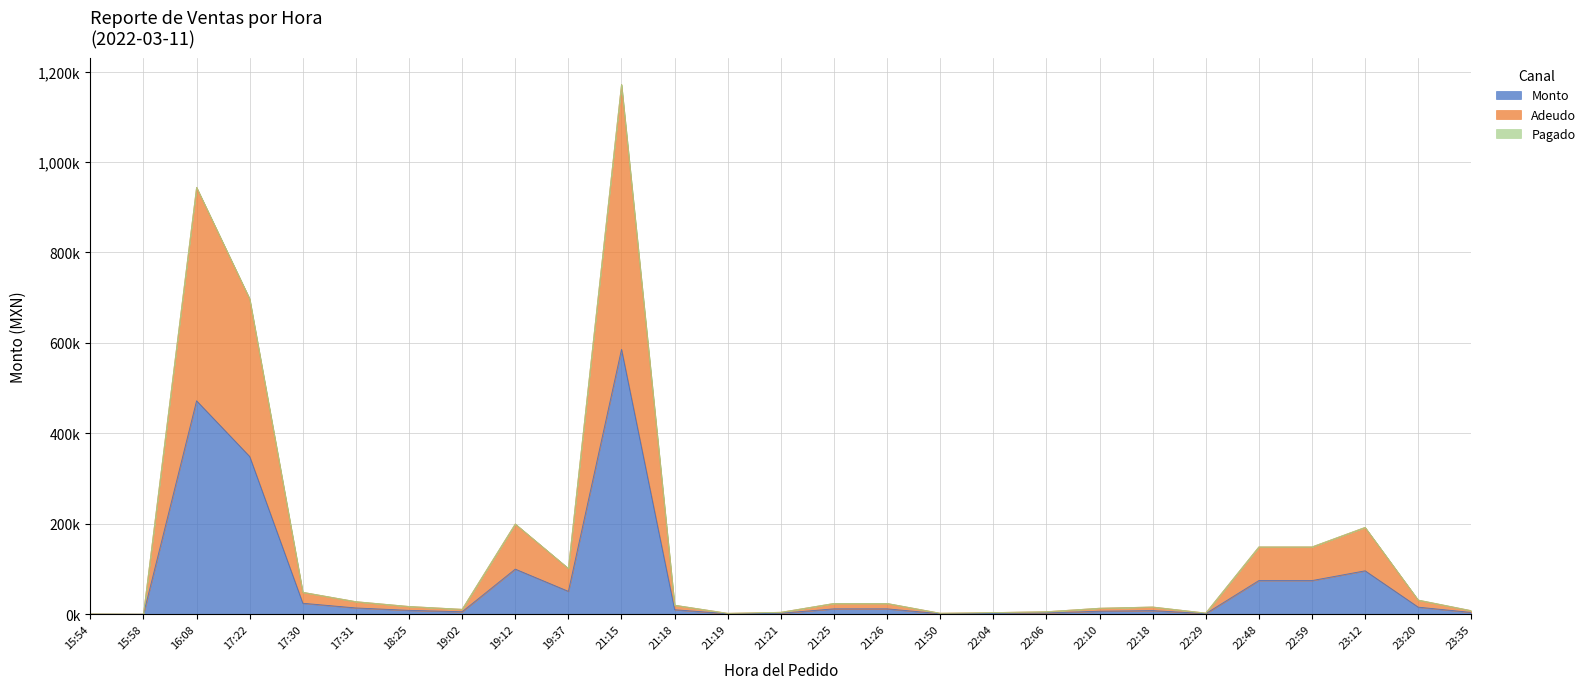

What is the sum of the Monto values at 23:35 and 21:50?

5.0